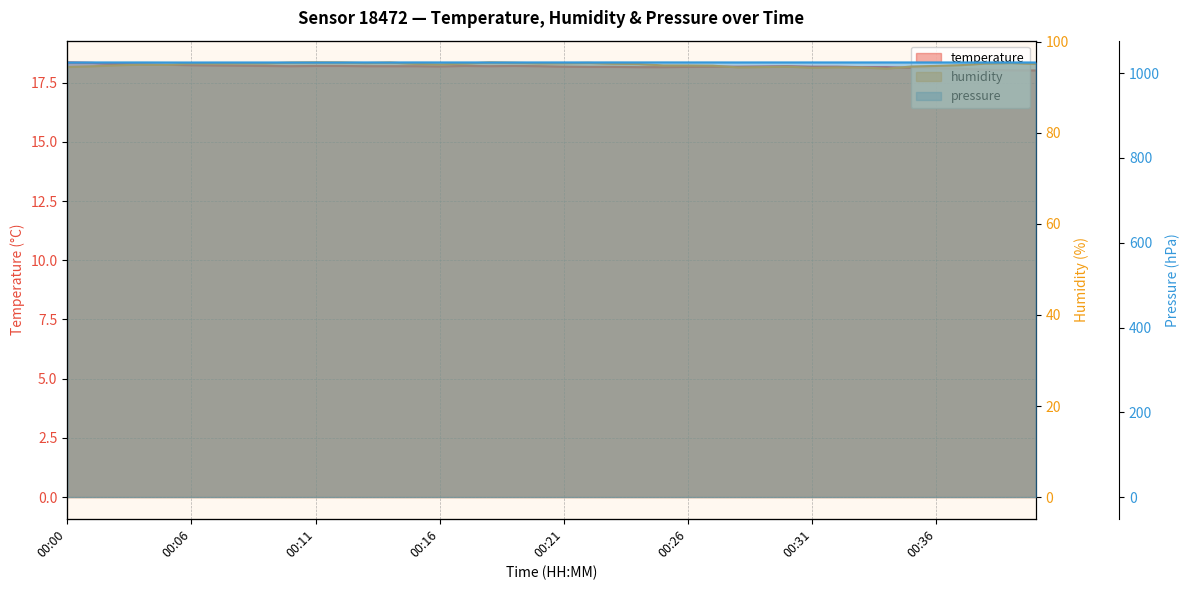

What are all the series names shown in the legend?

temperature, humidity, pressure